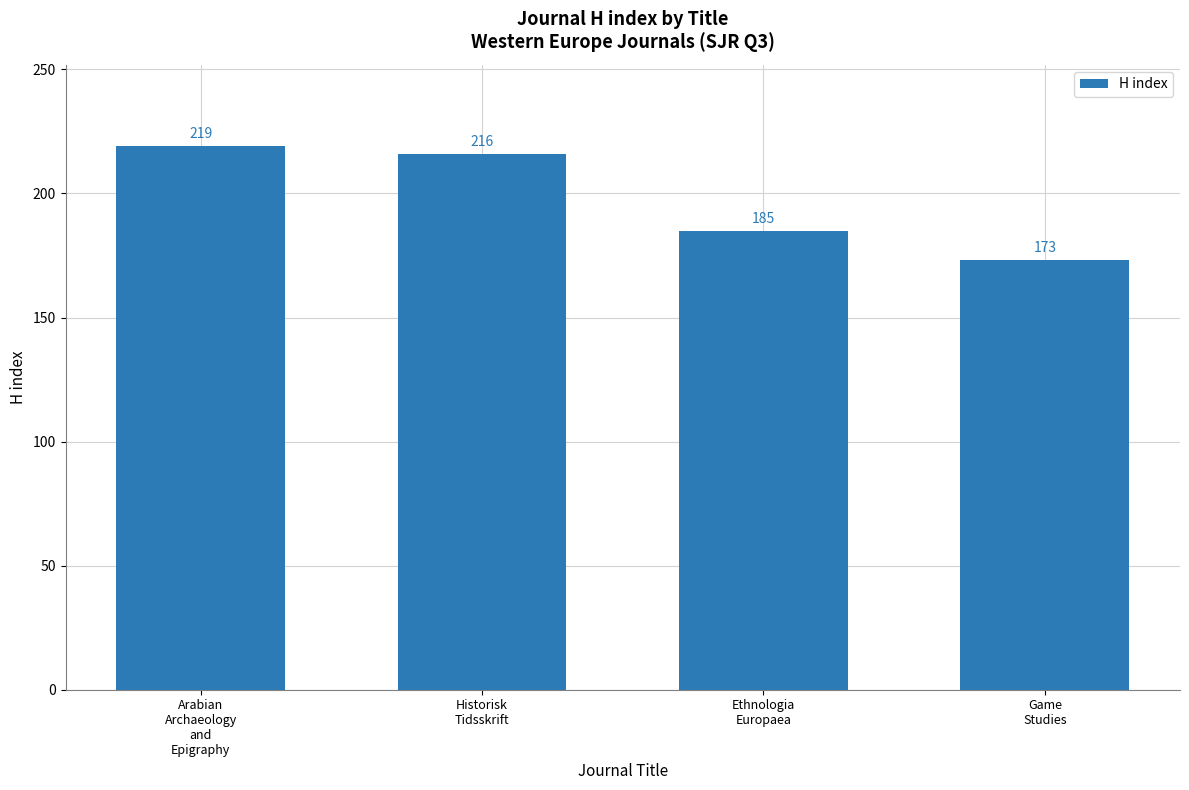

What is the difference between the maximum and minimum values?

46